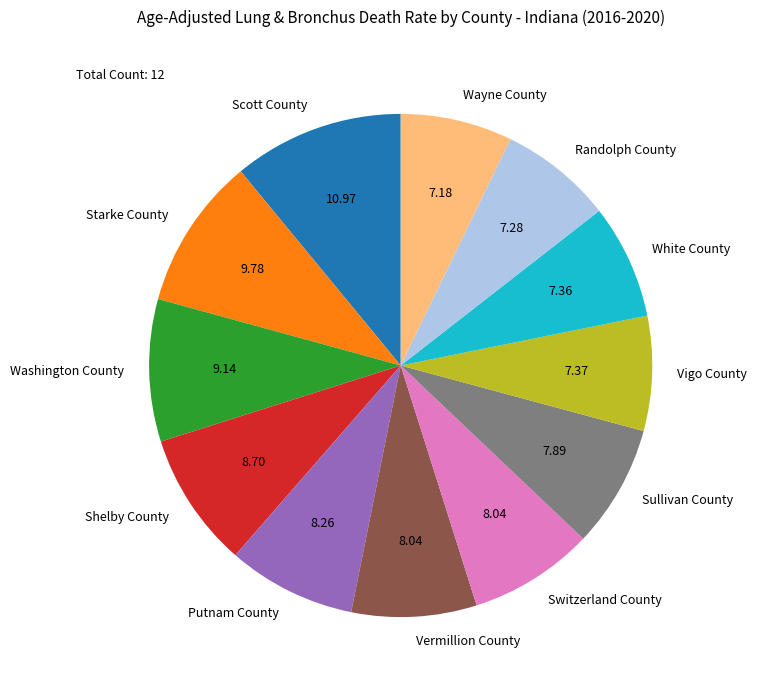

Do Shelby County and Starke County together represent more than half of the pie?

No